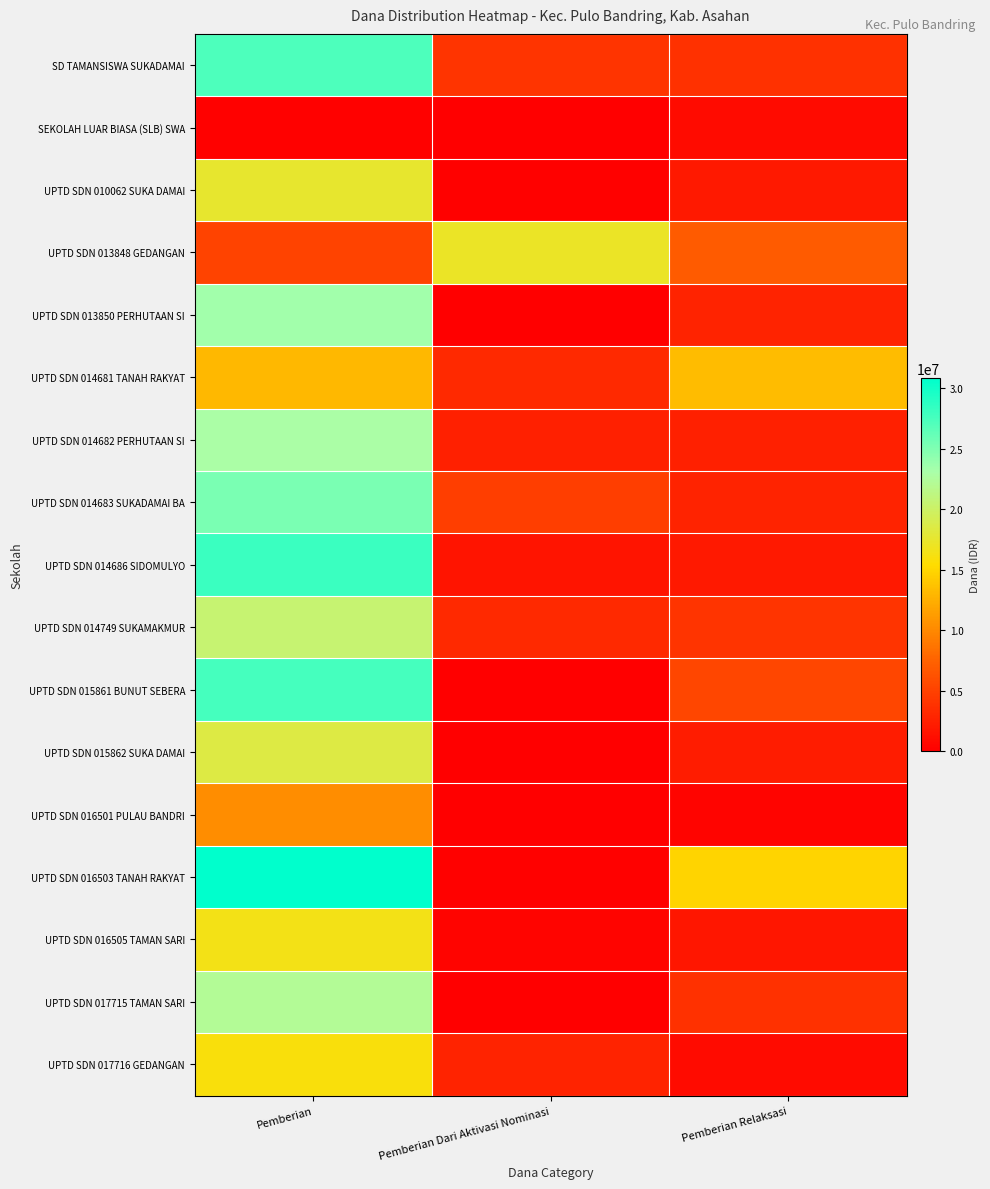

Reading left to right, list all the values displayed in this chart.

SD TAMANSISWA SUKADAMAI: Pemberian=27225000	Pemberian Dari Aktivasi Nominasi=4050000	Pemberian Relaksasi=3825000
SEKOLAH LUAR BIASA (SLB) SWA: Pemberian=225000	Pemberian Dari Aktivasi Nominasi=0	Pemberian Relaksasi=900000
UPTD SDN 010062 SUKA DAMAI: Pemberian=17550000	Pemberian Dari Aktivasi Nominasi=225000	Pemberian Relaksasi=2025000
UPTD SDN 013848 GEDANGAN: Pemberian=5175000	Pemberian Dari Aktivasi Nominasi=17100000	Pemberian Relaksasi=6975000
UPTD SDN 013850 PERHUTAAN SI: Pemberian=23400000	Pemberian Dari Aktivasi Nominasi=0	Pemberian Relaksasi=2700000
UPTD SDN 014681 TANAH RAKYAT: Pemberian=13050000	Pemberian Dari Aktivasi Nominasi=3150000	Pemberian Relaksasi=13275000
UPTD SDN 014682 PERHUTAAN SI: Pemberian=22950000	Pemberian Dari Aktivasi Nominasi=2475000	Pemberian Relaksasi=2475000
UPTD SDN 014683 SUKADAMAI BA: Pemberian=25200000	Pemberian Dari Aktivasi Nominasi=4725000	Pemberian Relaksasi=2700000
UPTD SDN 014686 SIDOMULYO: Pemberian=28125000	Pemberian Dari Aktivasi Nominasi=1575000	Pemberian Relaksasi=2025000
UPTD SDN 014749 SUKAMAKMUR: Pemberian=20475000	Pemberian Dari Aktivasi Nominasi=3150000	Pemberian Relaksasi=4050000
UPTD SDN 015861 BUNUT SEBERA: Pemberian=27675000	Pemberian Dari Aktivasi Nominasi=0	Pemberian Relaksasi=5400000
UPTD SDN 015862 SUKA DAMAI: Pemberian=18450000	Pemberian Dari Aktivasi Nominasi=0	Pemberian Relaksasi=2250000
UPTD SDN 016501 PULAU BANDRI: Pemberian=10350000	Pemberian Dari Aktivasi Nominasi=0	Pemberian Relaksasi=450000
UPTD SDN 016503 TANAH RAKYAT: Pemberian=30825000	Pemberian Dari Aktivasi Nominasi=225000	Pemberian Relaksasi=14850000
UPTD SDN 016505 TAMAN SARI: Pemberian=16425000	Pemberian Dari Aktivasi Nominasi=450000	Pemberian Relaksasi=1800000
UPTD SDN 017715 TAMAN SARI: Pemberian=22275000	Pemberian Dari Aktivasi Nominasi=0	Pemberian Relaksasi=3825000
UPTD SDN 017716 GEDANGAN: Pemberian=15975000	Pemberian Dari Aktivasi Nominasi=2700000	Pemberian Relaksasi=900000